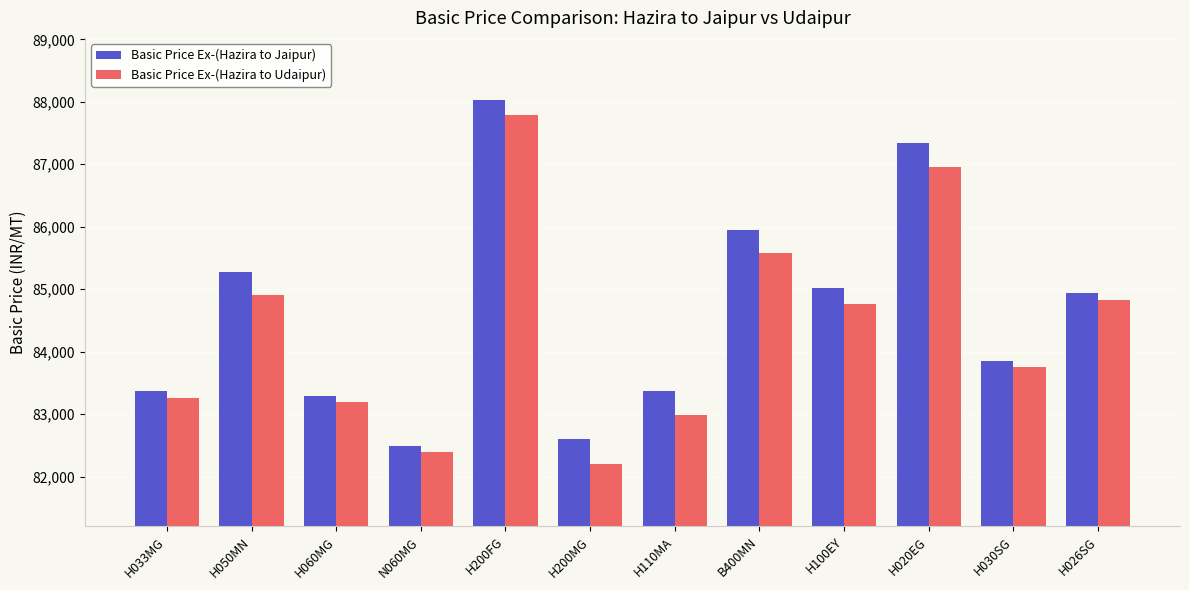

How many groups of bars are there?

12